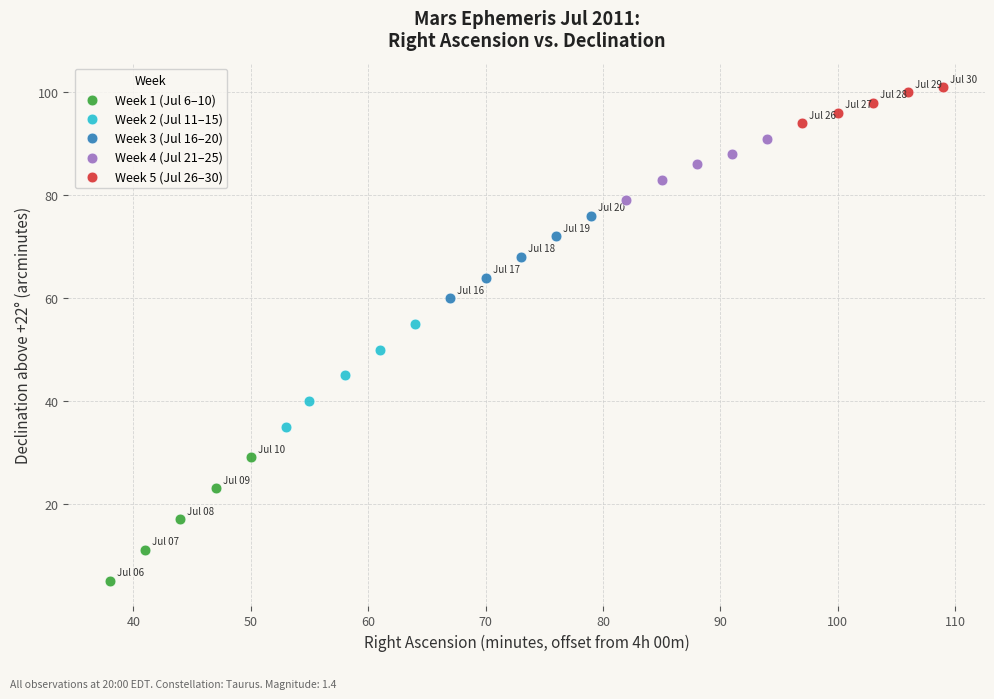

What are all the series names shown in the legend?

Week 1 (Jul 6–10), Week 2 (Jul 11–15), Week 3 (Jul 16–20), Week 4 (Jul 21–25), Week 5 (Jul 26–30)